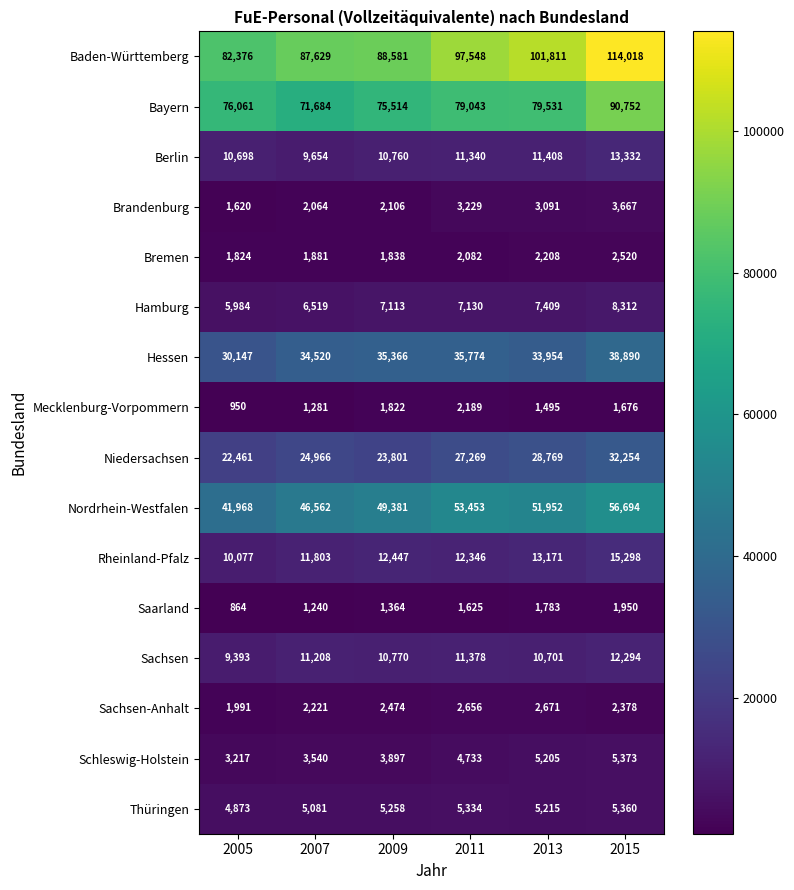

Rank the series by their maximum value, from lowest to highest.

Saarland, Mecklenburg-Vorpommern, Bremen, Sachsen-Anhalt, Brandenburg, Thüringen, Schleswig-Holstein, Hamburg, Sachsen, Berlin, Rheinland-Pfalz, Niedersachsen, Hessen, Nordrhein-Westfalen, Bayern, Baden-Württemberg